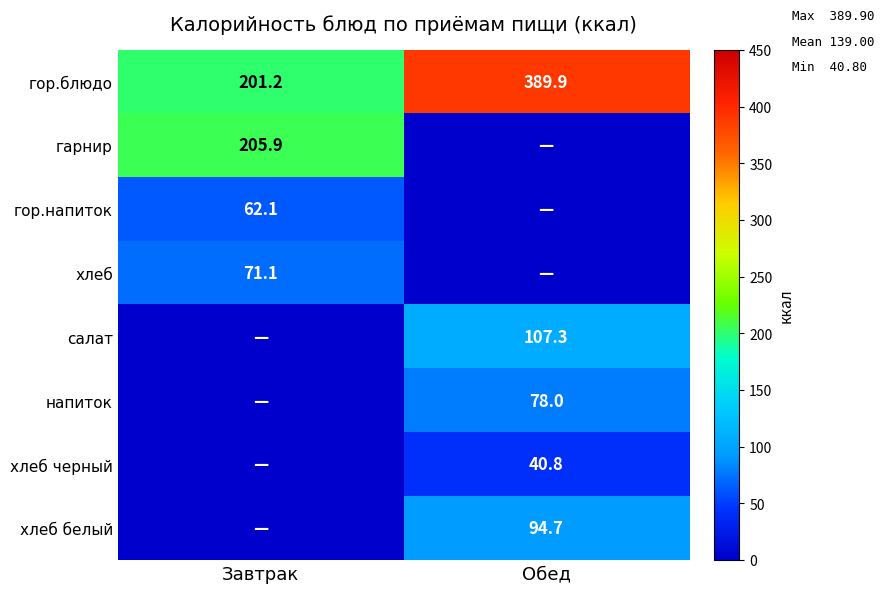

Rank the categories by гор.блюдо value from highest to lowest.

Обед, Завтрак